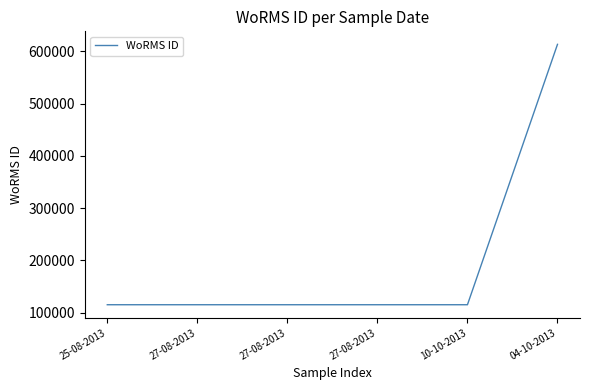

What is the average value?

198145